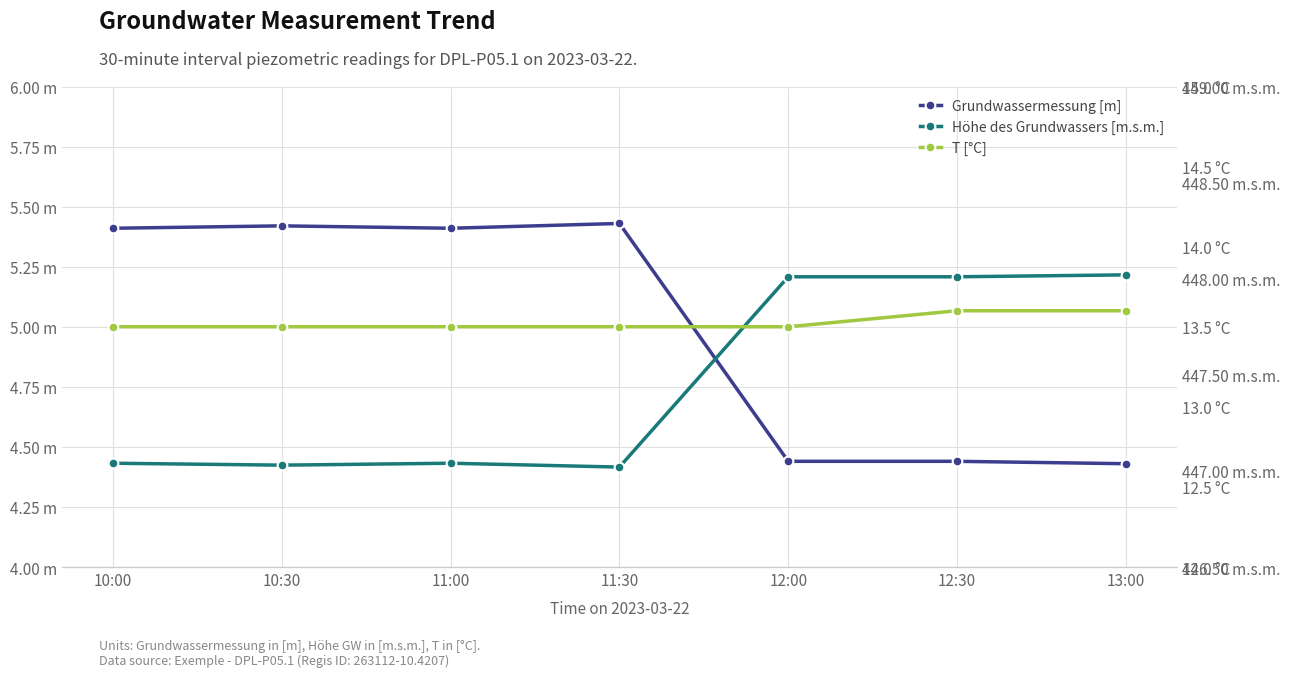

What is the label of the 2nd point from the right?

12:30